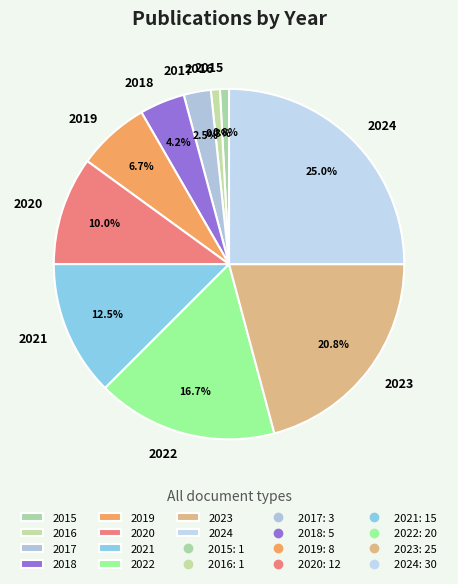

Does 2019 account for over 50% of the chart?

No